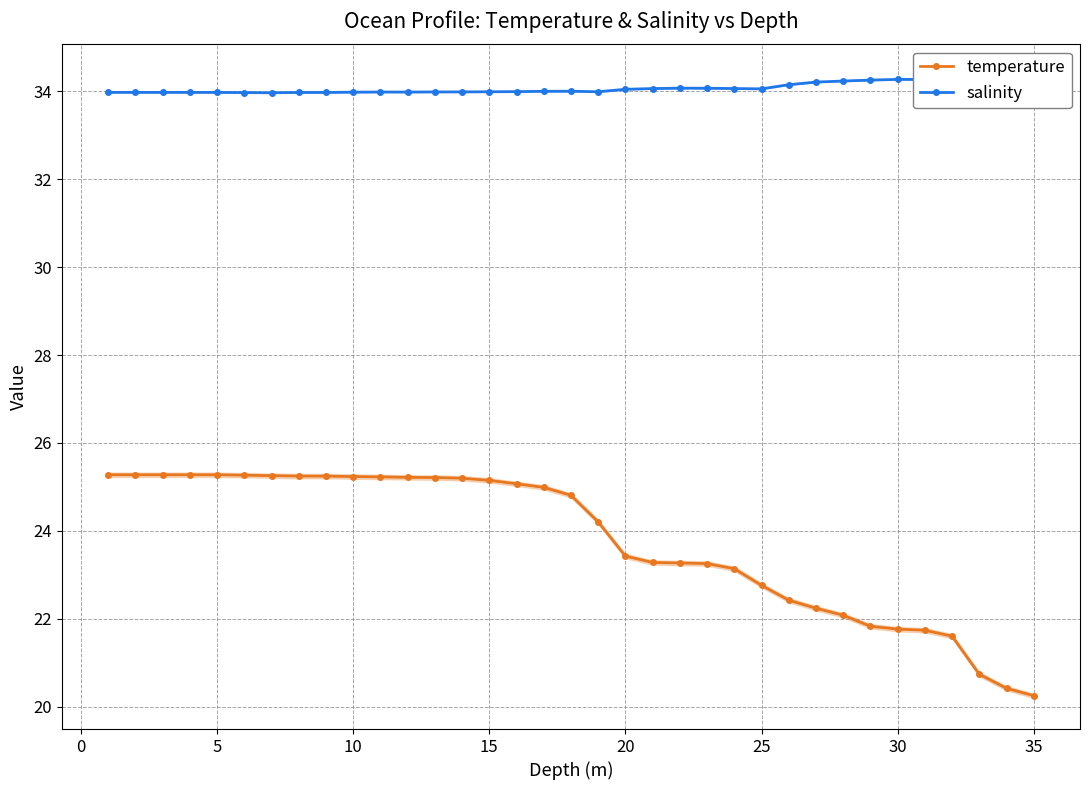

List the series in order of their peak value, highest first.

salinity, temperature